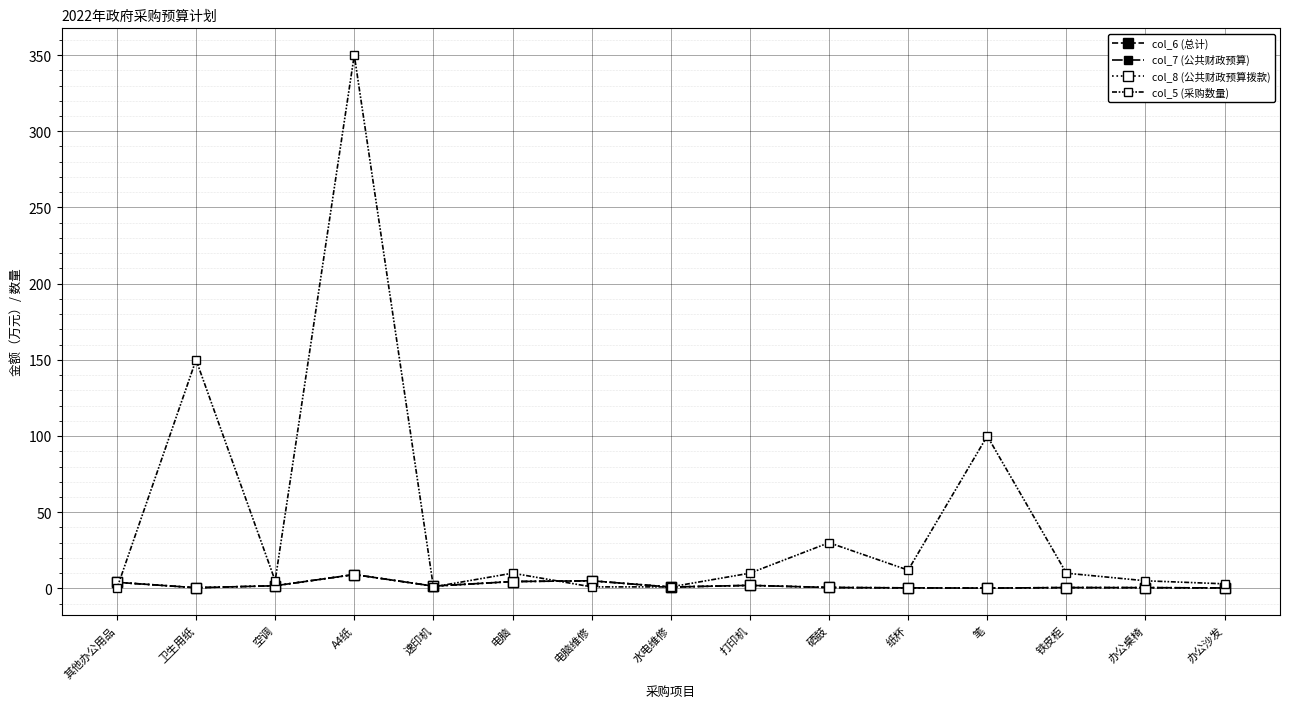

What is the value of the col_5 (采购数量) point at the 12th from the left?

100.0